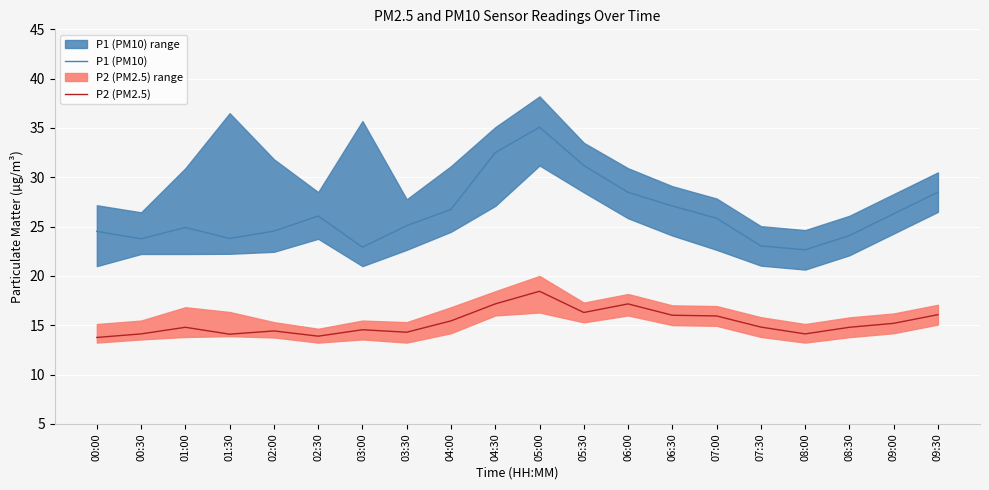

What value does the P1 (PM10) series have at 04:30?

32.5